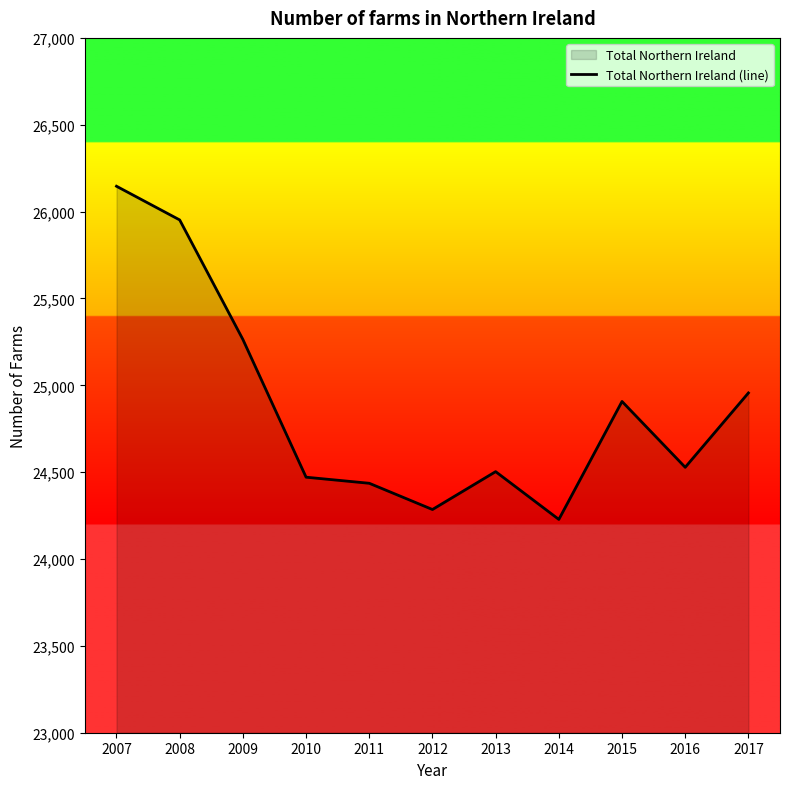

What is the difference between the values at 2007 and 2012?

1861